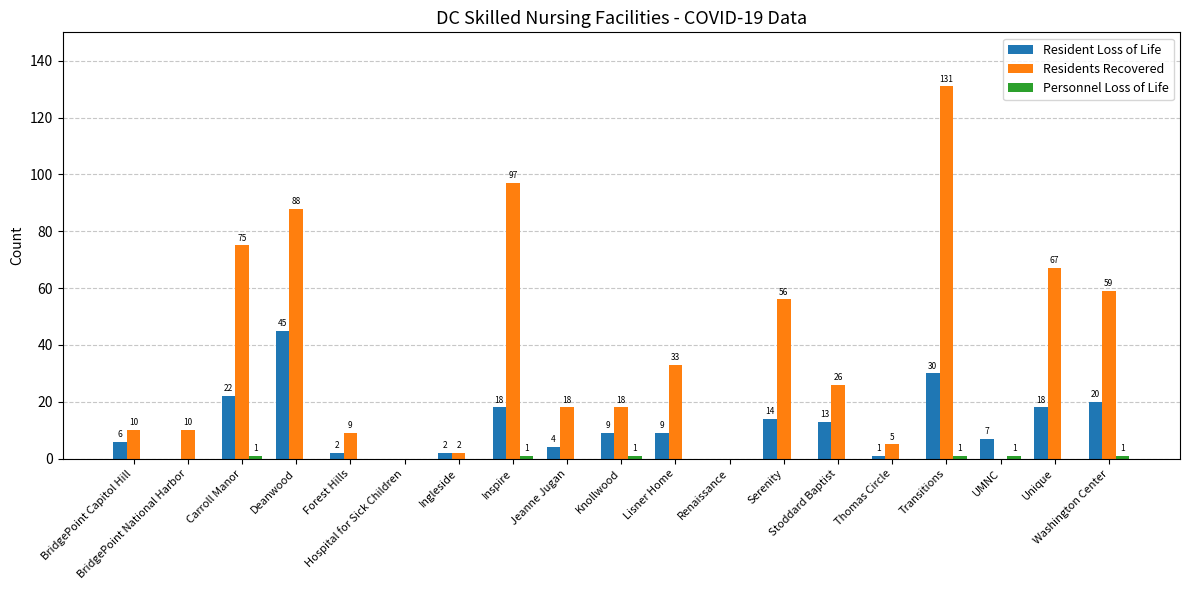

The Residents Recovered series shows 18 at Knollwood. True or false?

True